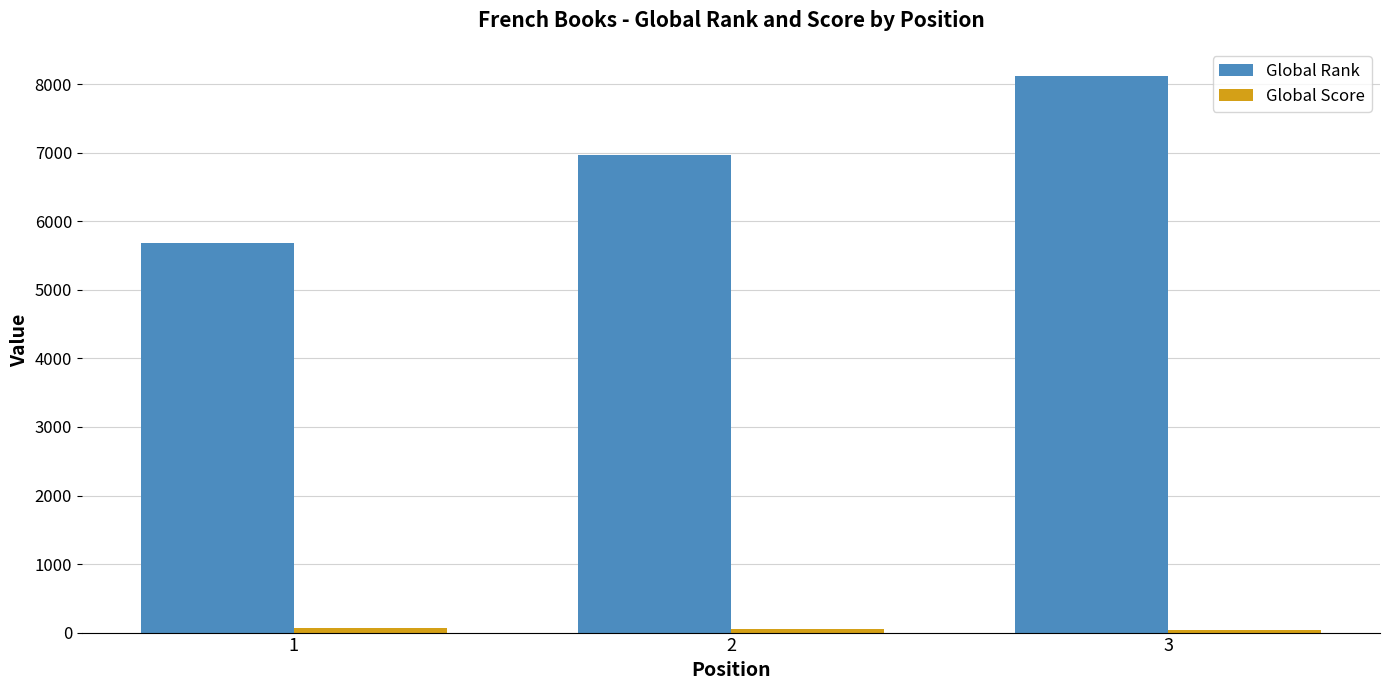

At which category is the sum across all series the highest?

3